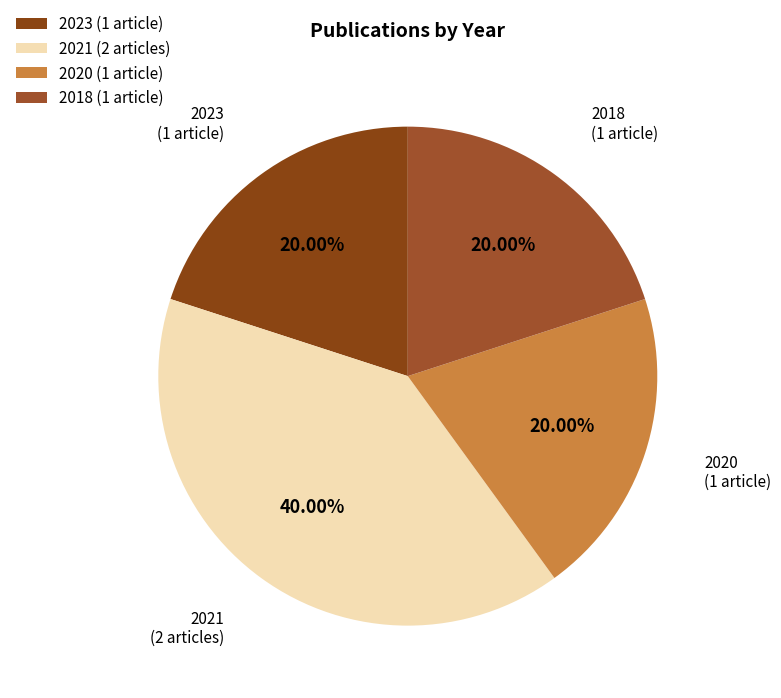

Which category has the biggest portion of the pie?

2021 (2 articles)